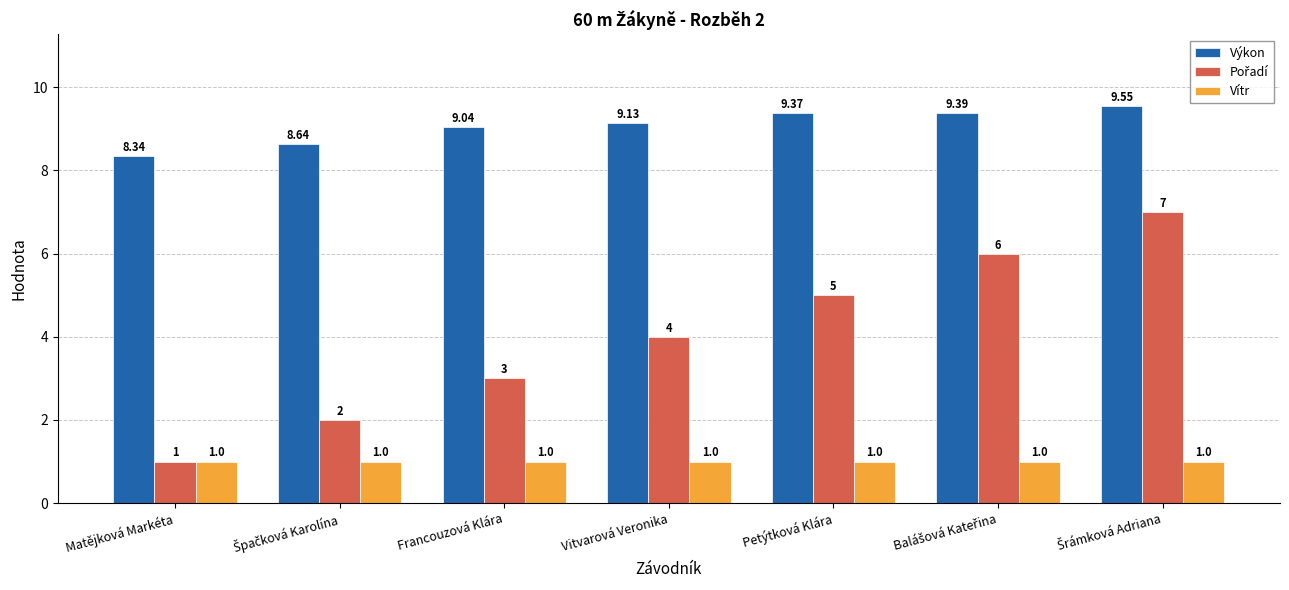

At which label does Výkon first exceed 9?

Francouzová Klára